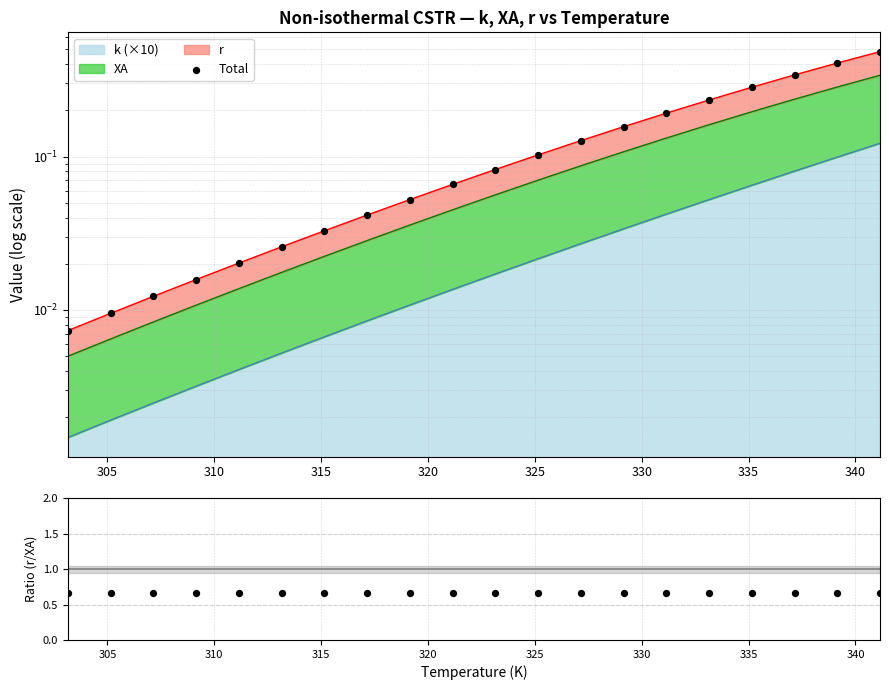

Which series contains the highest Y value?

r / XA